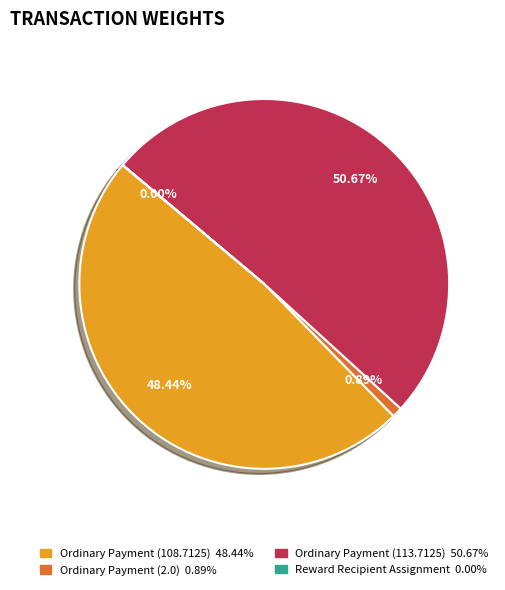

Is Ordinary Payment (113.7125) the majority of the pie?

Yes